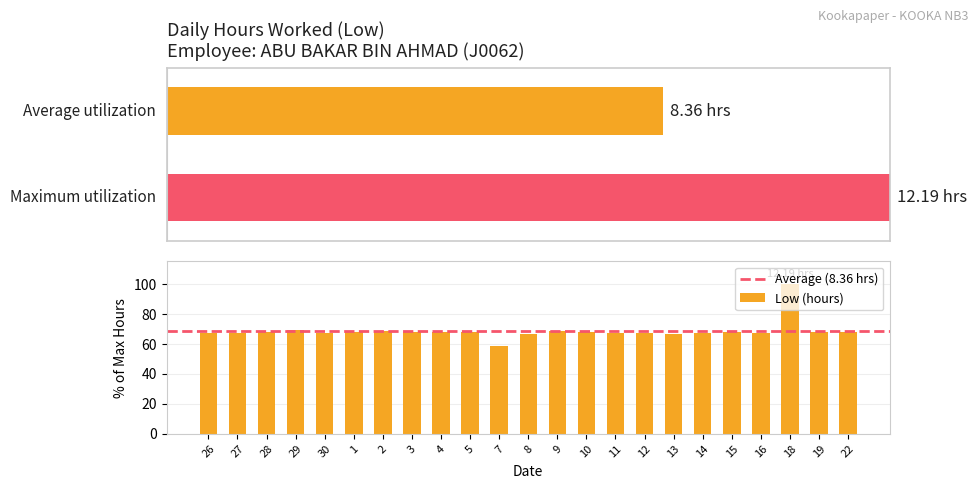

The value at 18 is 168.4. True or false?

False